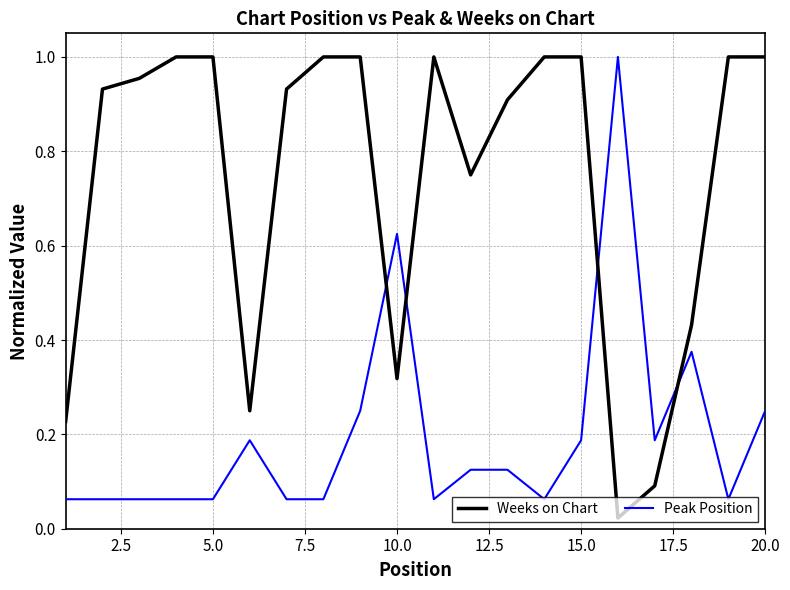

What is the average value of the Weeks on Chart series?

0.7